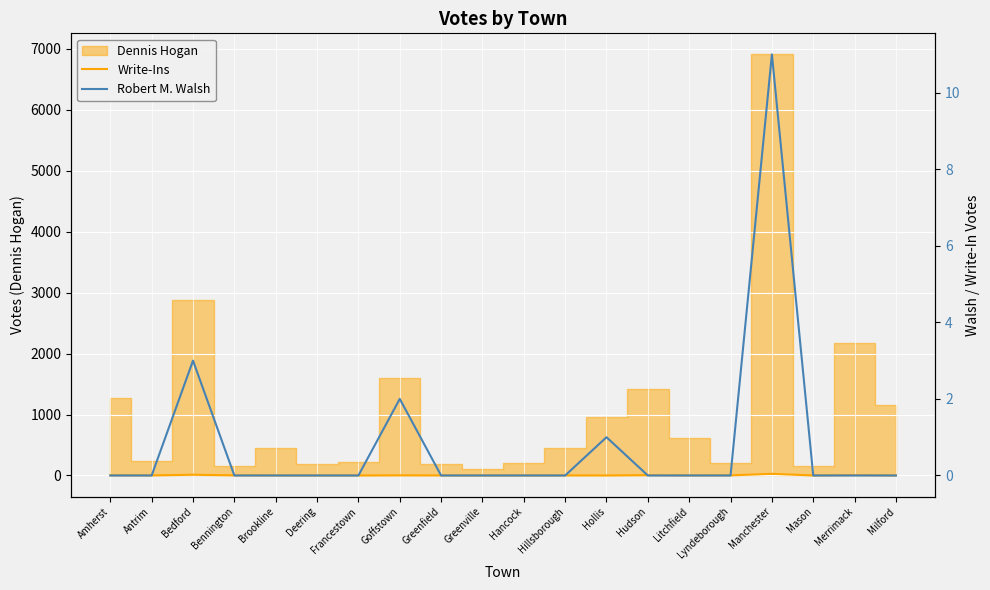

How many lines are shown in the chart?

2